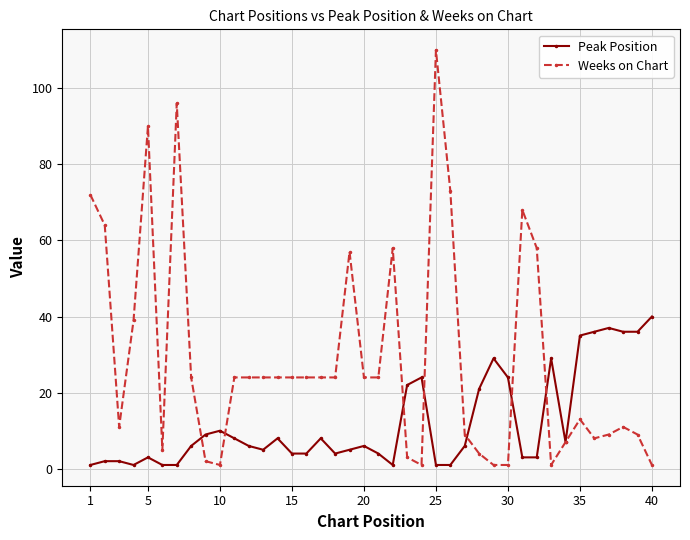

Rank the series by their average value, from lowest to highest.

Peak Position, Weeks on Chart